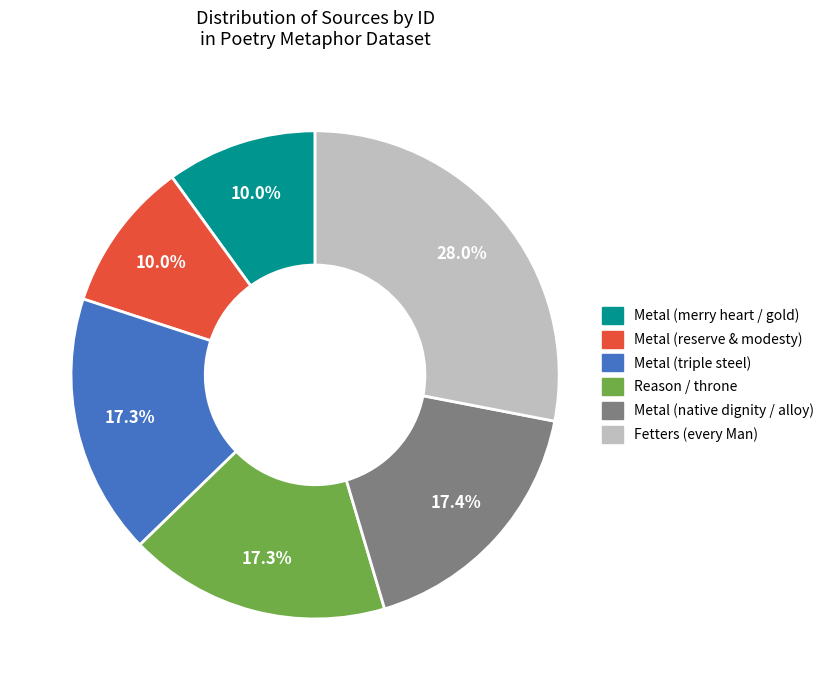

Is the sum of Metal (reserve & modesty) and Metal (native dignity / alloy) greater than half?

No